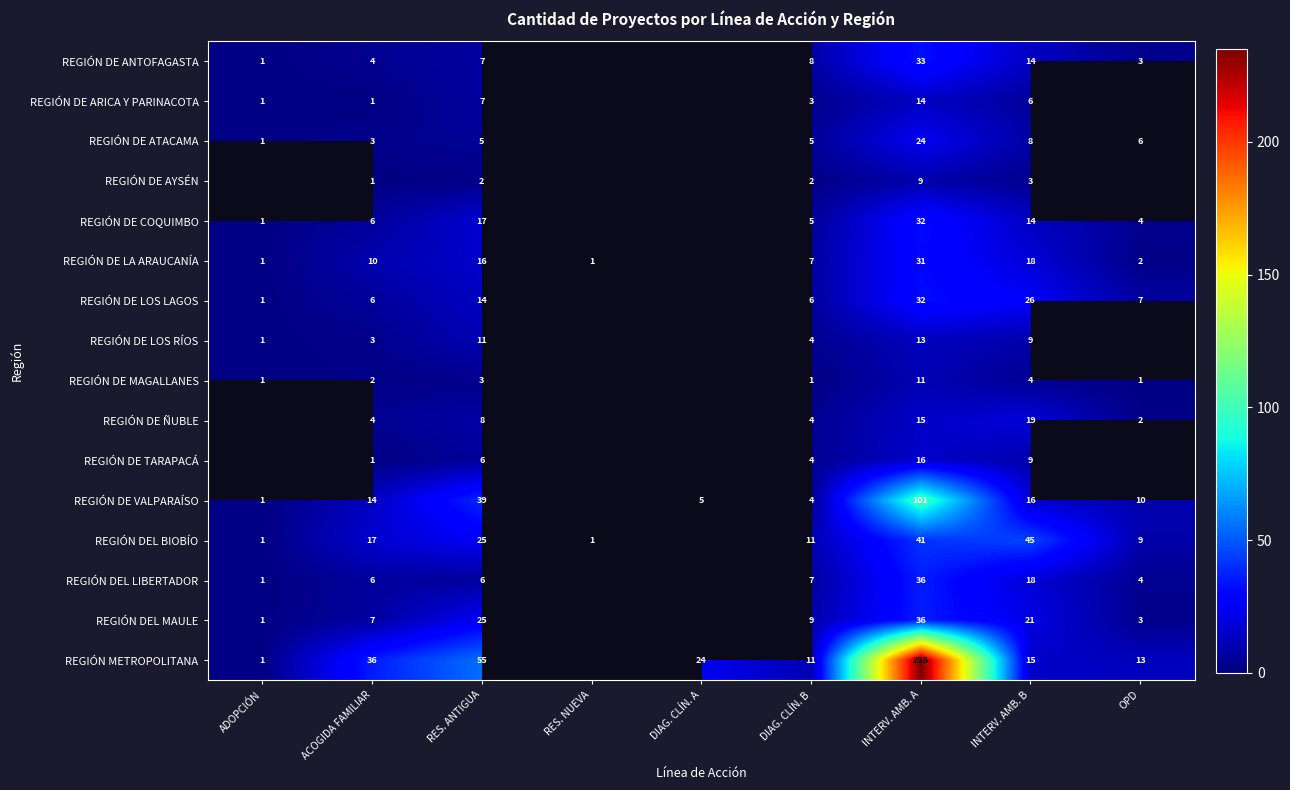

The value of REGIÓN DE VALPARAÍSO at INTERV. AMB. B is 16. True or false?

True